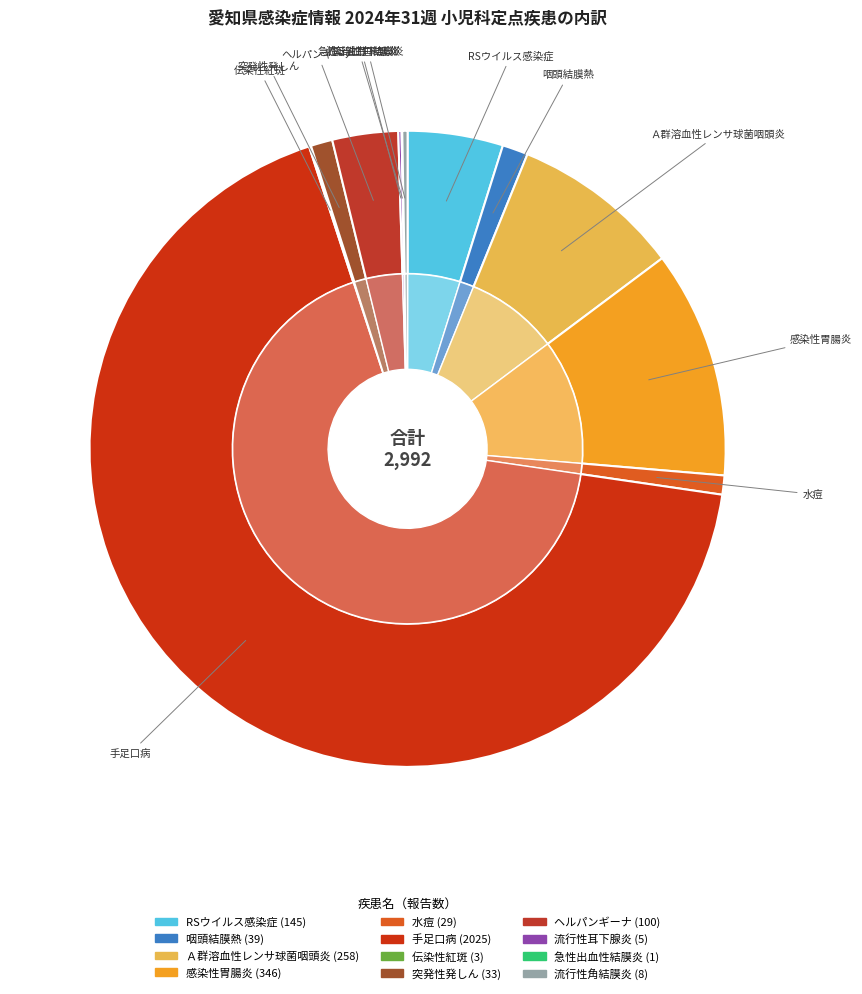

Which has a higher value, 流行性角結膜炎 or 手足口病?

手足口病